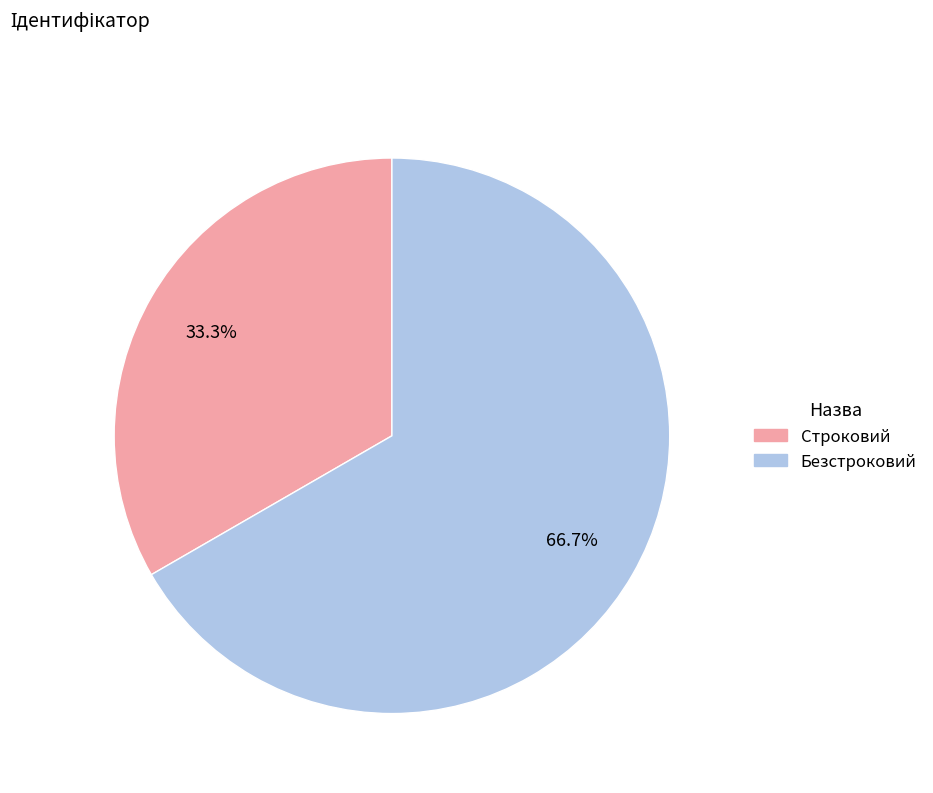

To the nearest percent, what is the combined percentage of Строковий and Безстроковий?

100%